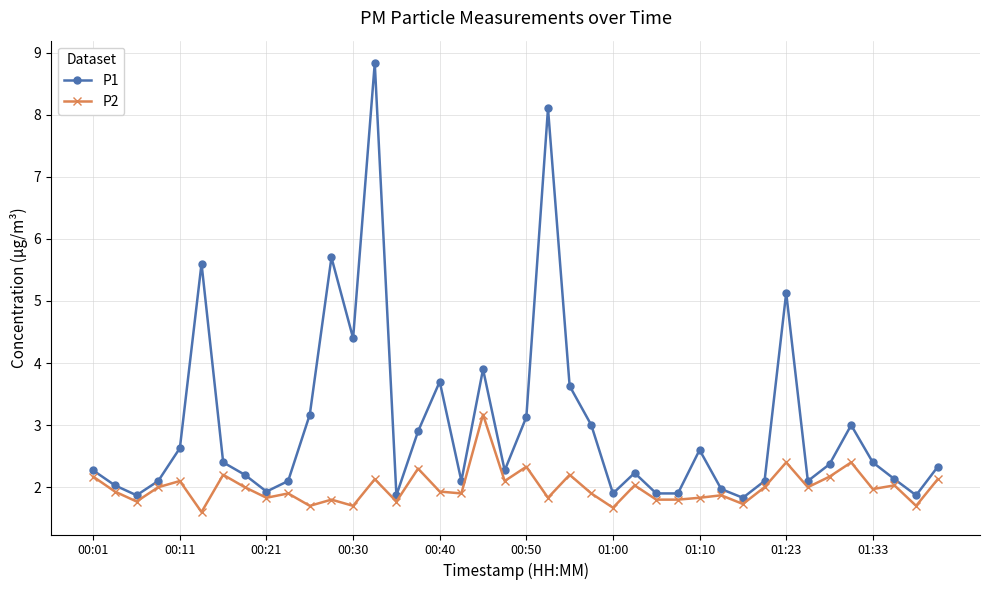

Does the chart have visible grid lines?

Yes